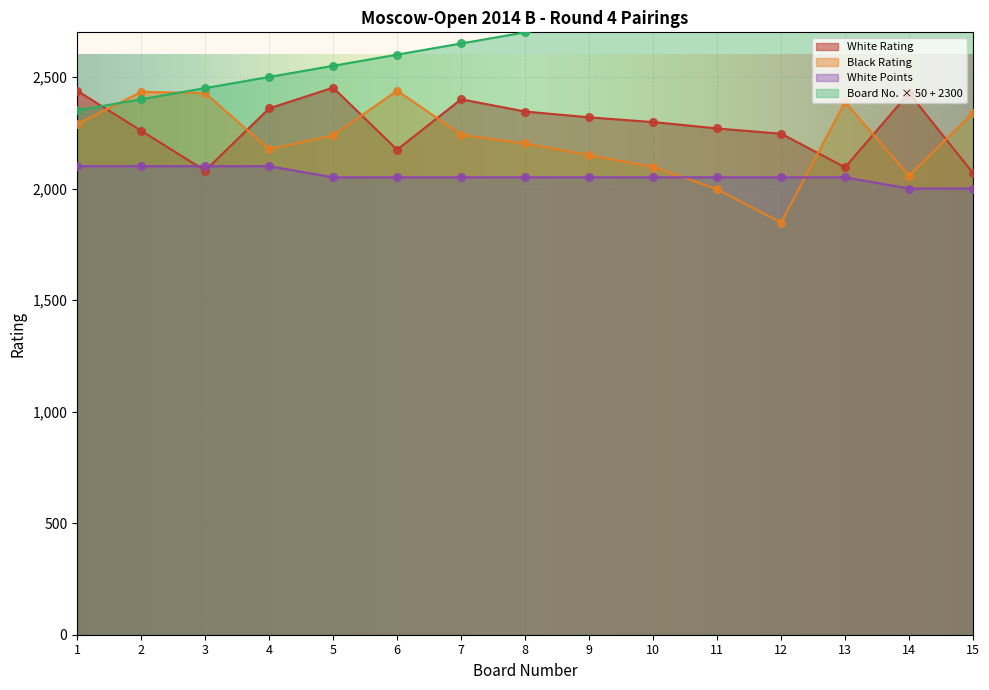

Is the value of White Points at 5 greater than the value of White Rating at 4?

No